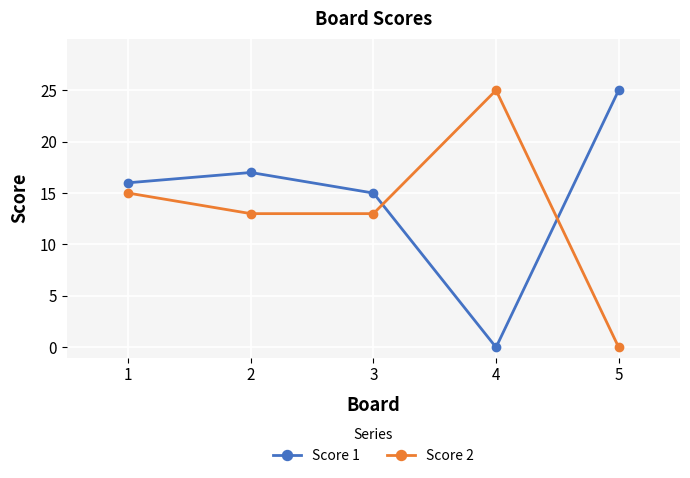

What is the sum of all Score 2 values?

66